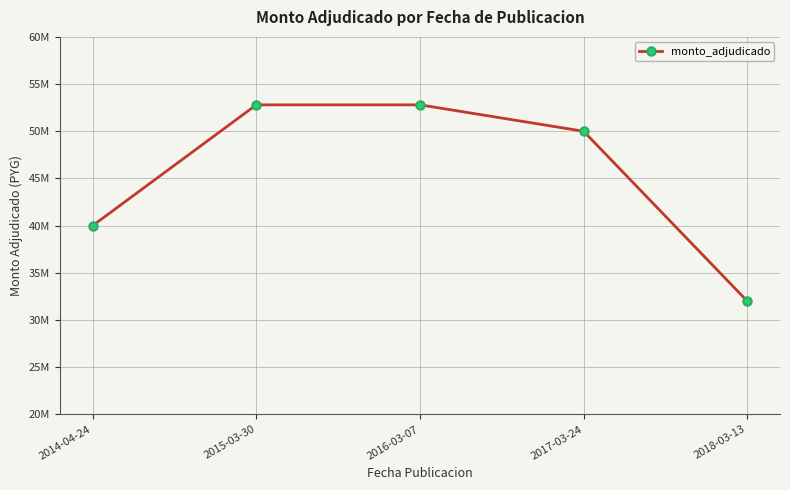

What is the label of the 1st point from the left?

2014-04-24